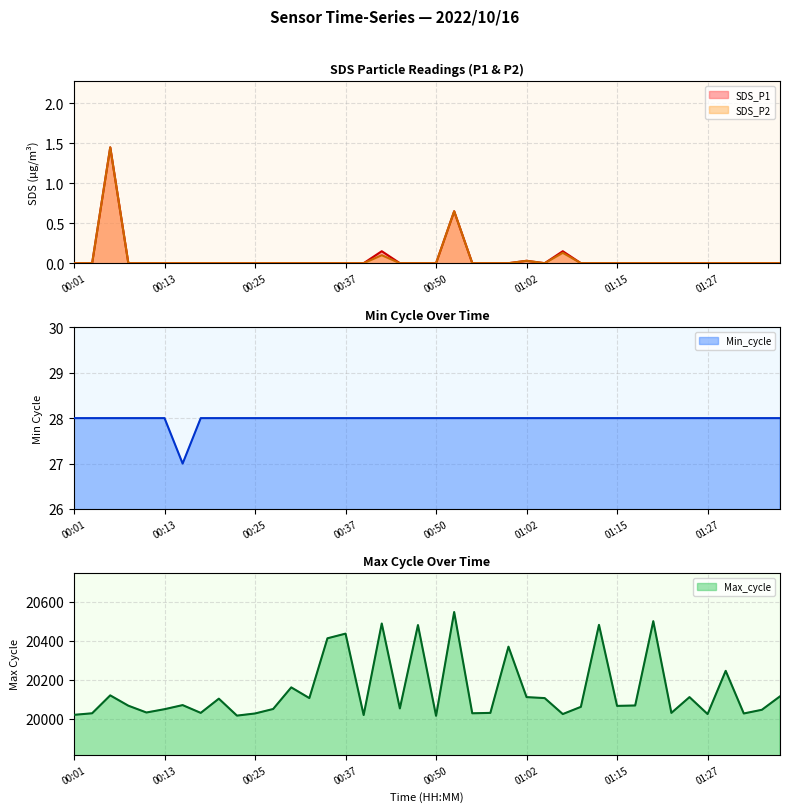

Rank the categories by SDS_P2 value from highest to lowest.

00:06, 00:52, 01:07, 00:42, 01:02, 00:01, 00:03, 00:08, 00:11, 00:13, 00:15, 00:18, 00:20, 00:23, 00:25, 00:28, 00:30, 00:33, 00:35, 00:37, 00:40, 00:45, 00:47, 00:50, 00:55, 00:57, 01:00, 01:05, 01:10, 01:12, 01:15, 01:17, 01:20, 01:22, 01:25, 01:27, 01:30, 01:32, 01:35, 01:38